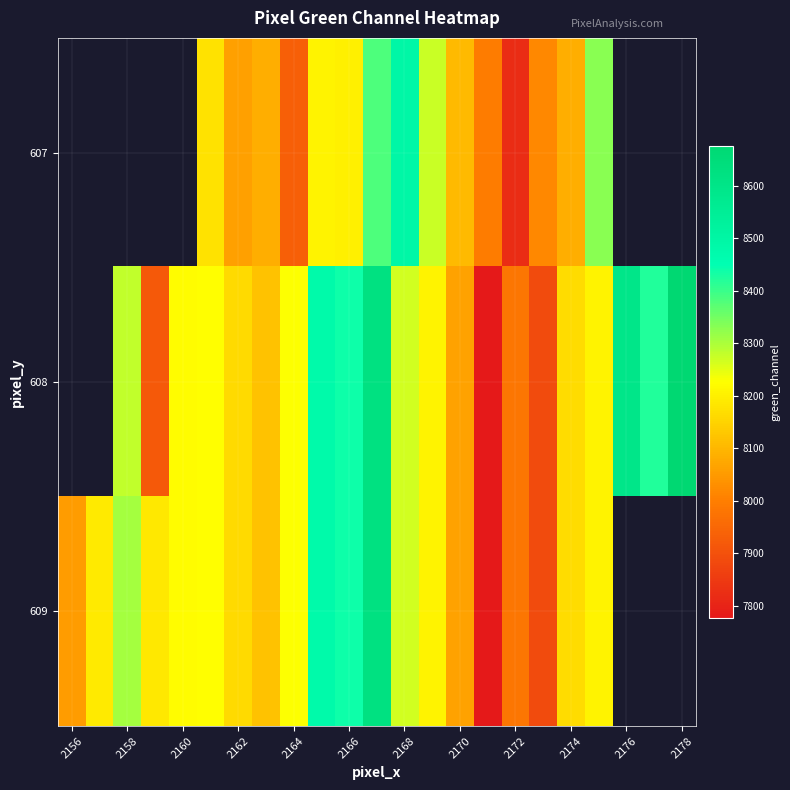

How many values in 607 are above zero?

15